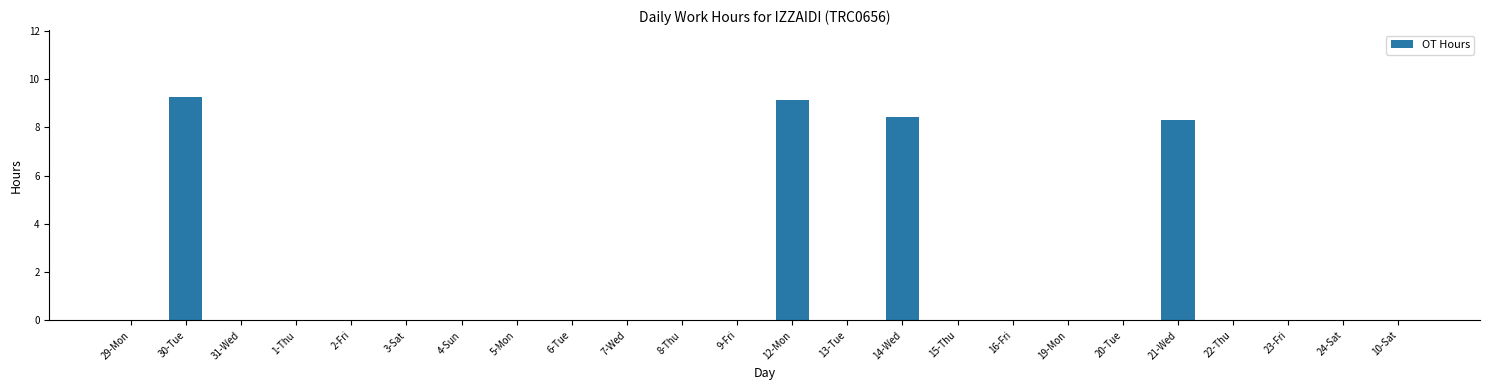

How many series are shown in this chart?

1